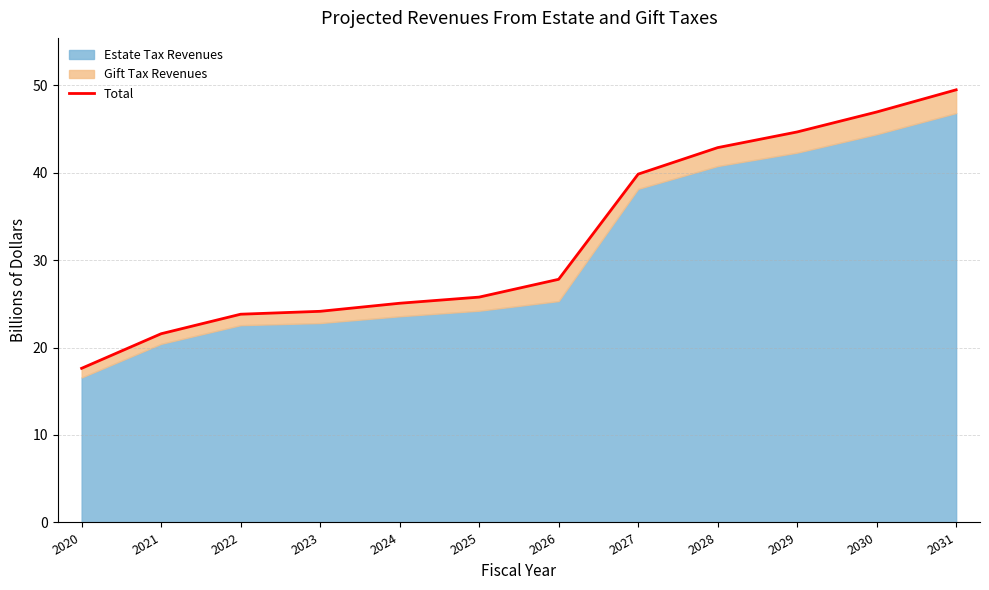

True or false: the data has more than 2 interior local peaks.

False